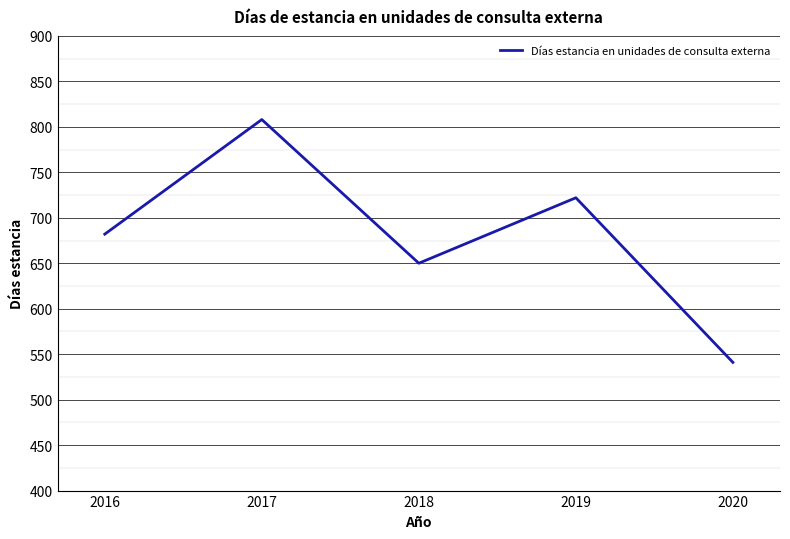

The value at 2019 is 722. True or false?

True